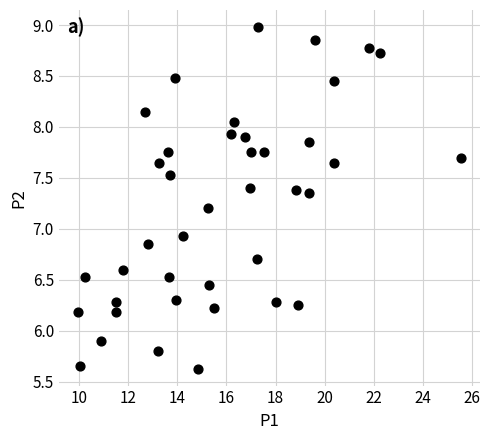

What Y value in the scatter plot is closest to 7?

6.9